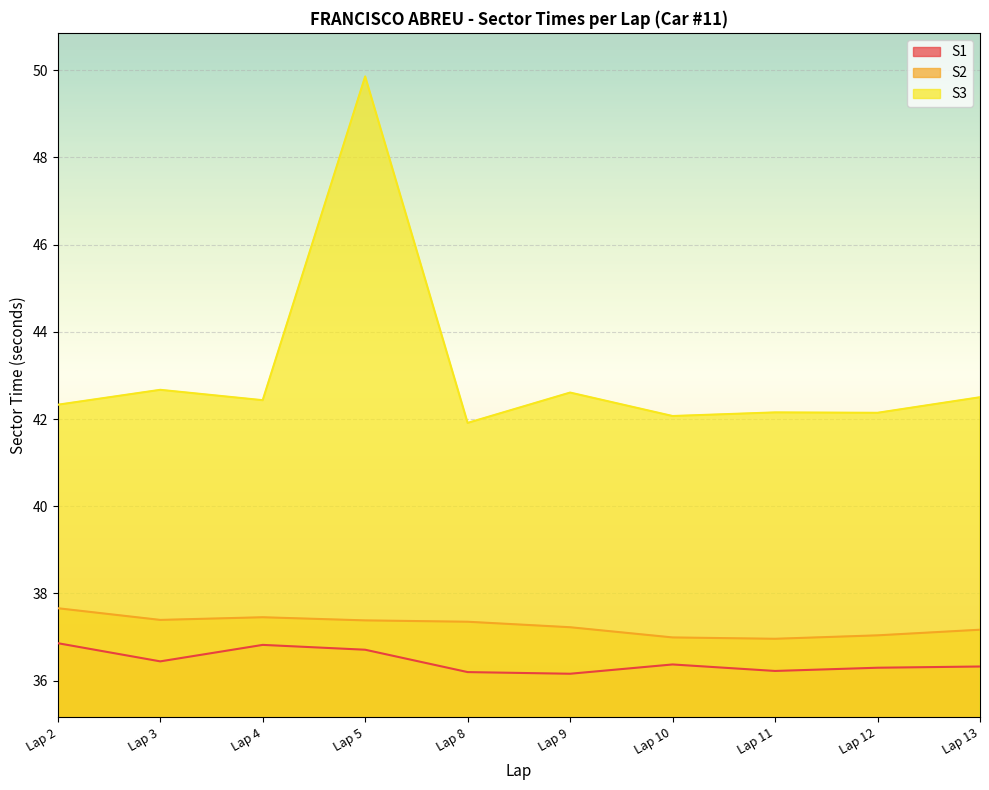

Count the number of data series in this chart.

3